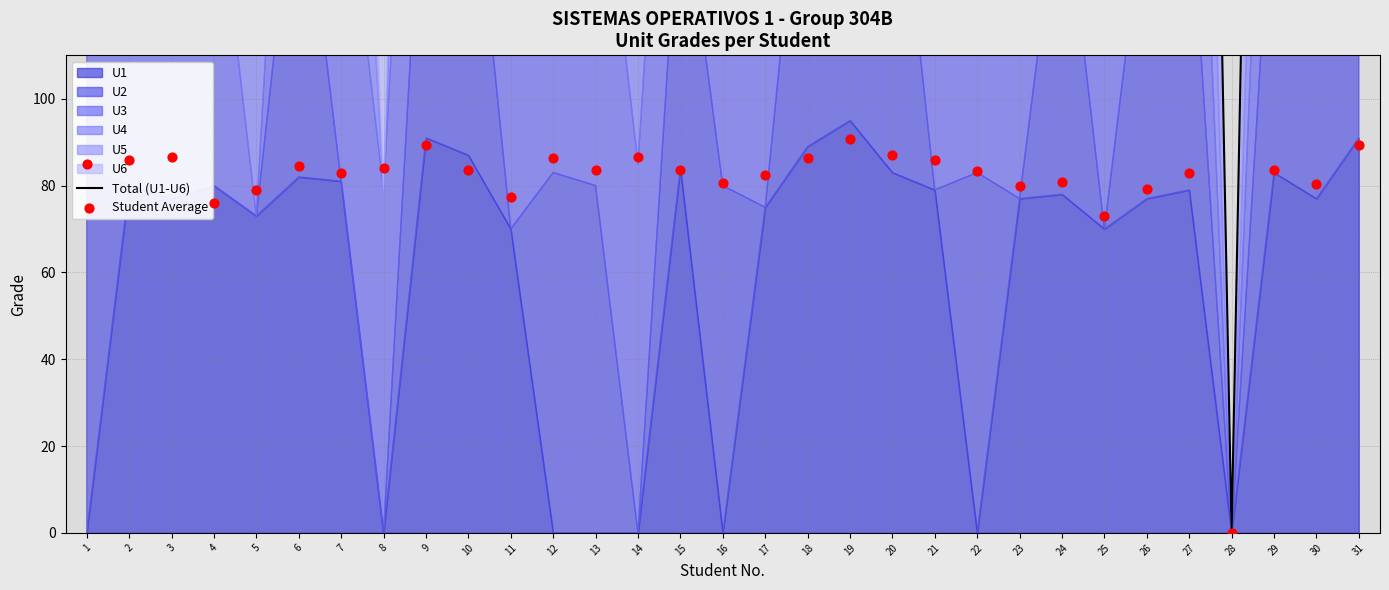

At how many categories does at least one series exceed 127?

30